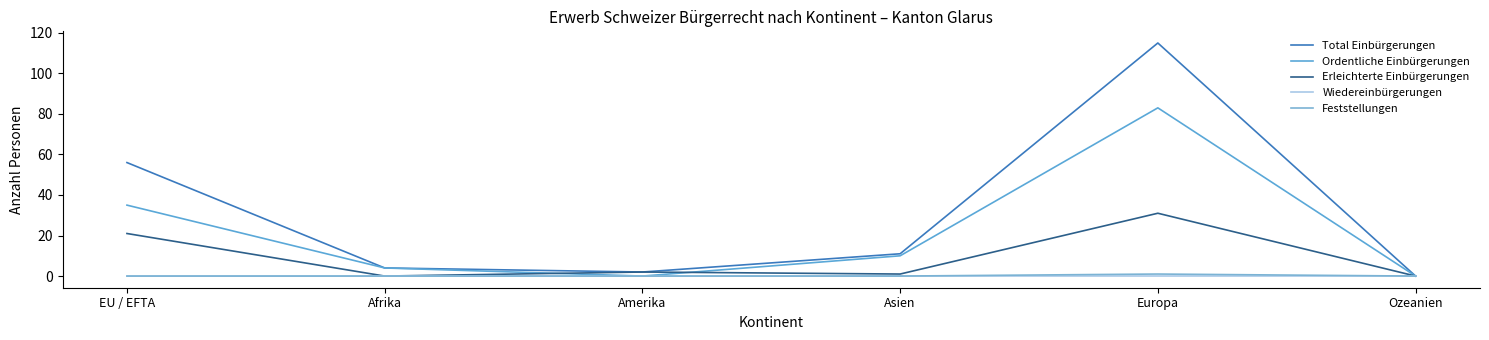

What is the label of the 3rd point from the left?

Amerika